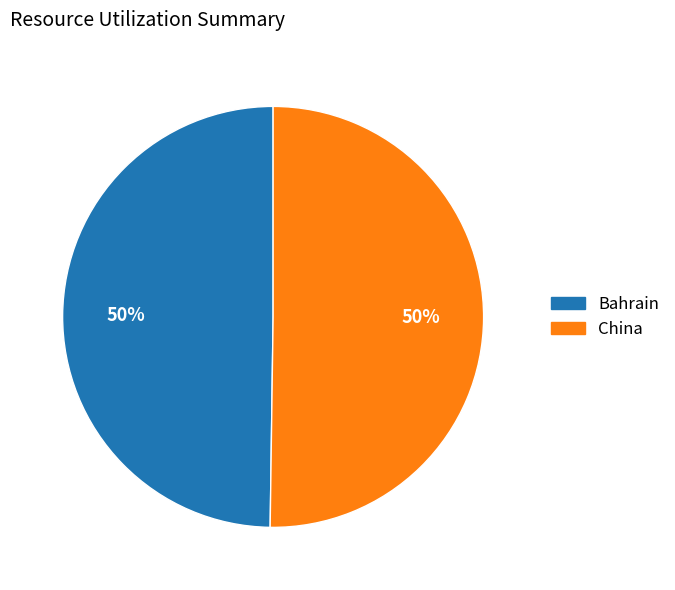

To the nearest percent, what is the average slice percentage?

50%